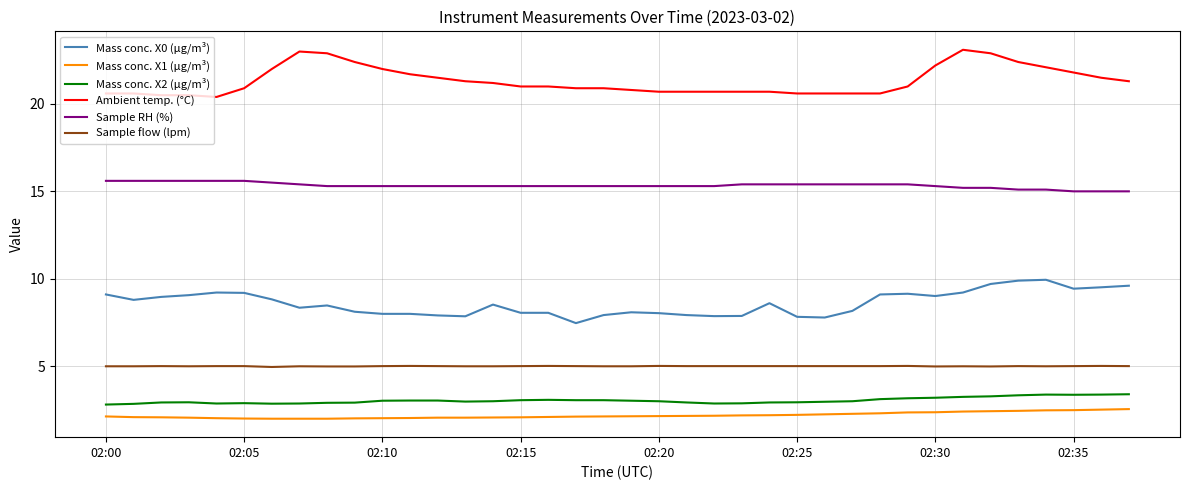

True or false: Mass conc. X2 (μg/m³) and Mass conc. X0 (μg/m³) intersect in this chart.

False